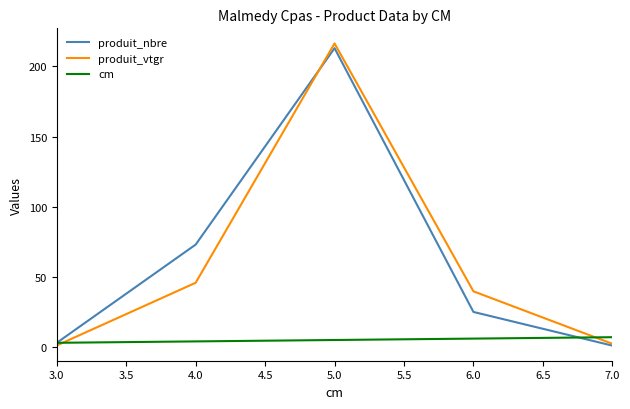

What is the sum of all produit_vtgr values?

305.3